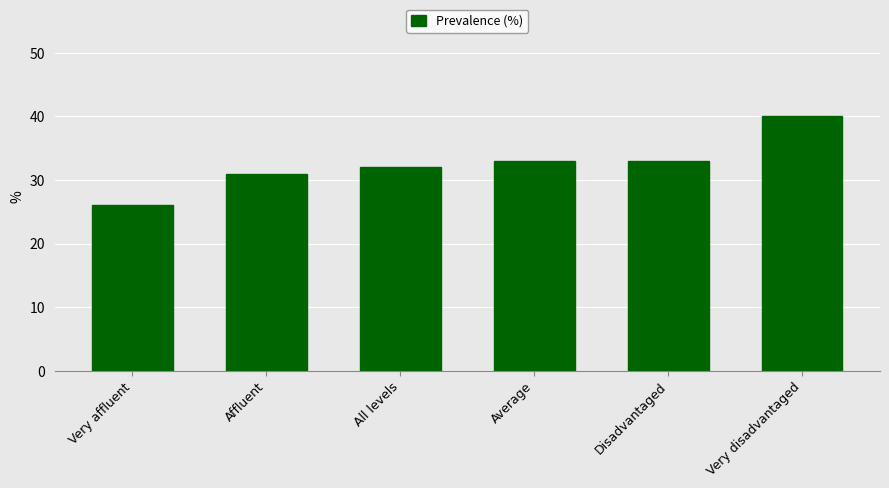

What is the ratio of the value at Disadvantaged to the value at Average?

1.0